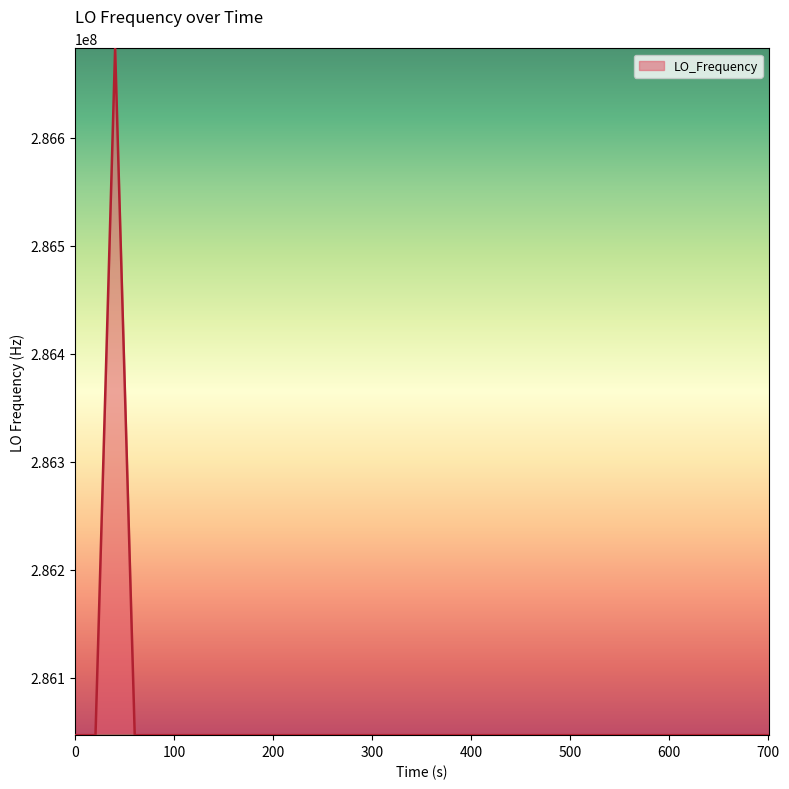

What is the minimum value shown in the chart?

286046997.8